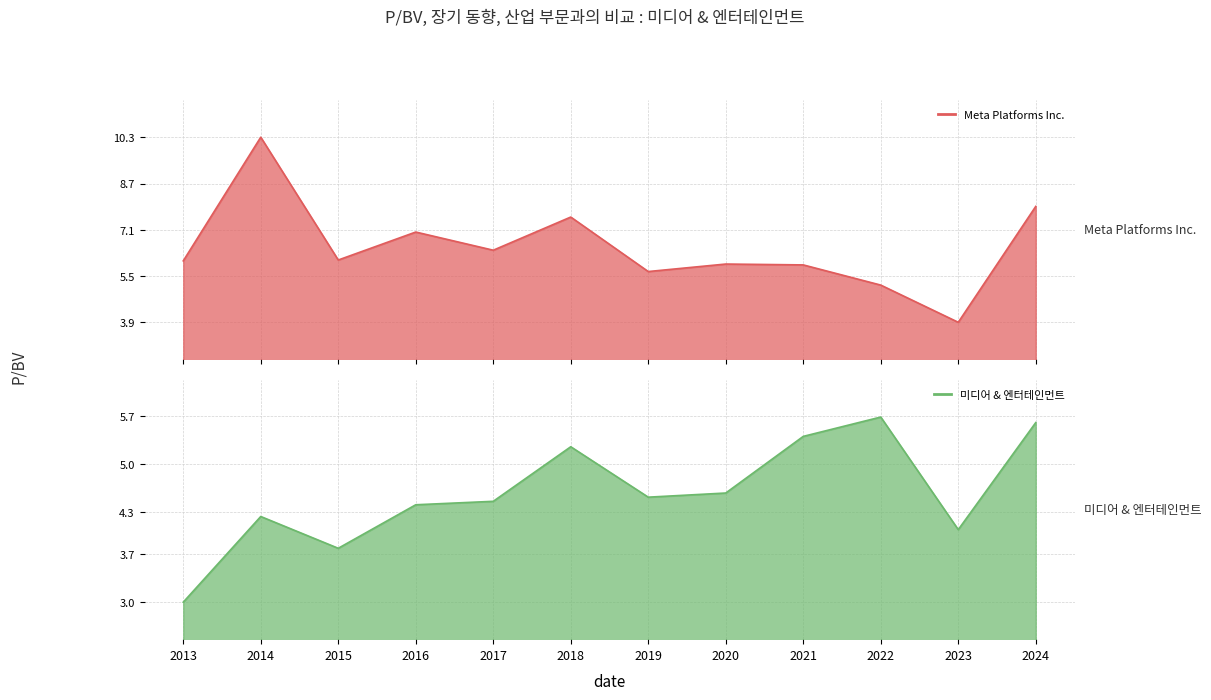

Where is the first local maximum for Meta Platforms Inc.?

2014